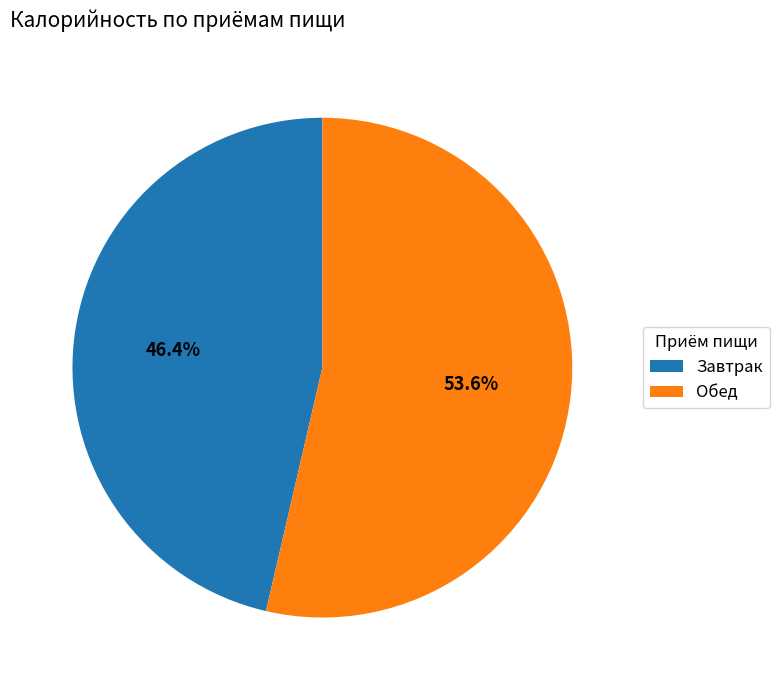

True or false: Завтрак accounts for 56% of the total.

False